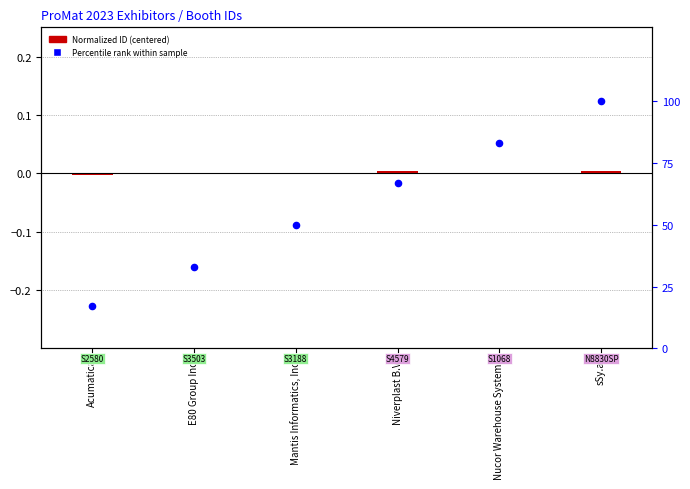

Is the value of Normalized ID (centered) at Mantis Informatics, Inc. greater than the value of Percentile rank within sample at Mantis Informatics, Inc.?

No